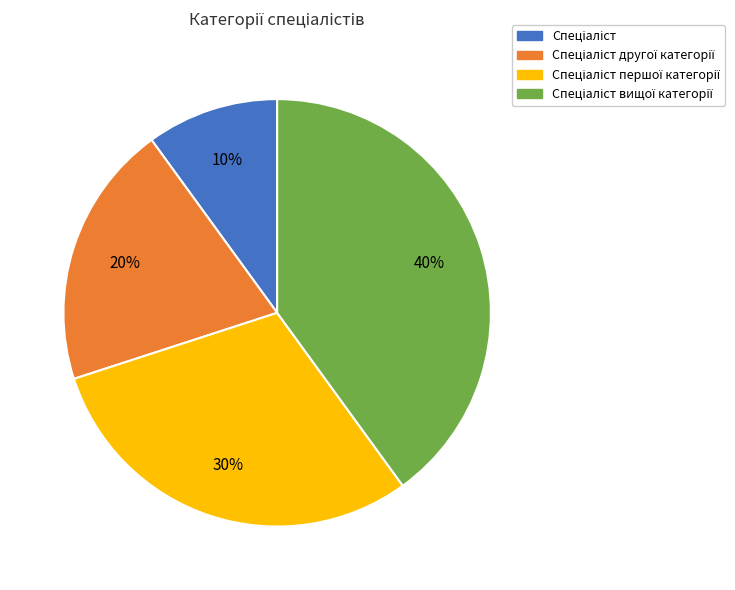

Is there any slice that represents more than half of the pie?

No